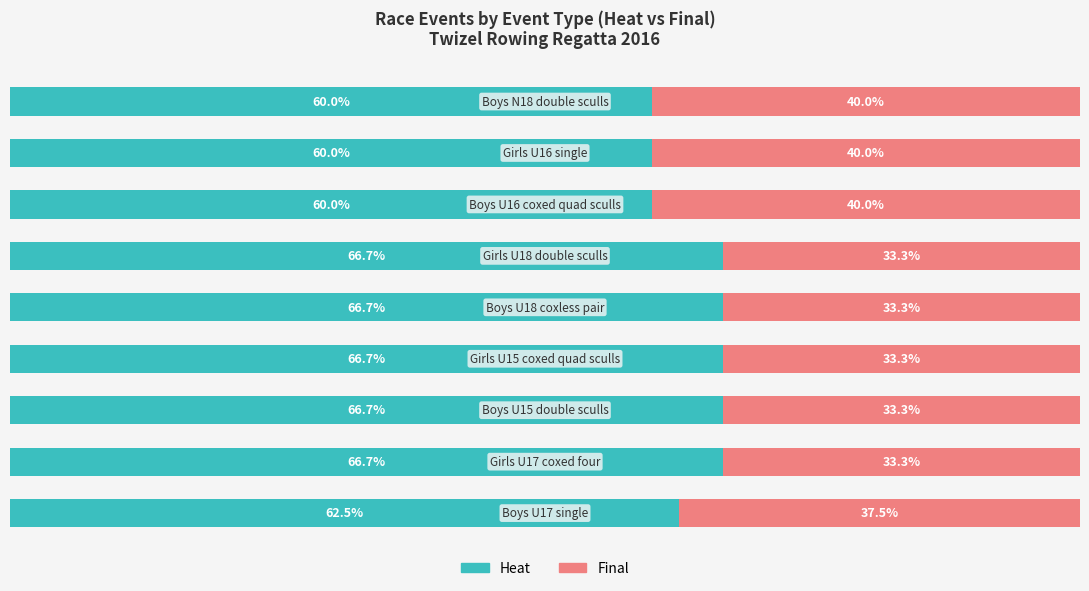

What is the value of the final bar at the 2nd from the left?

33.3